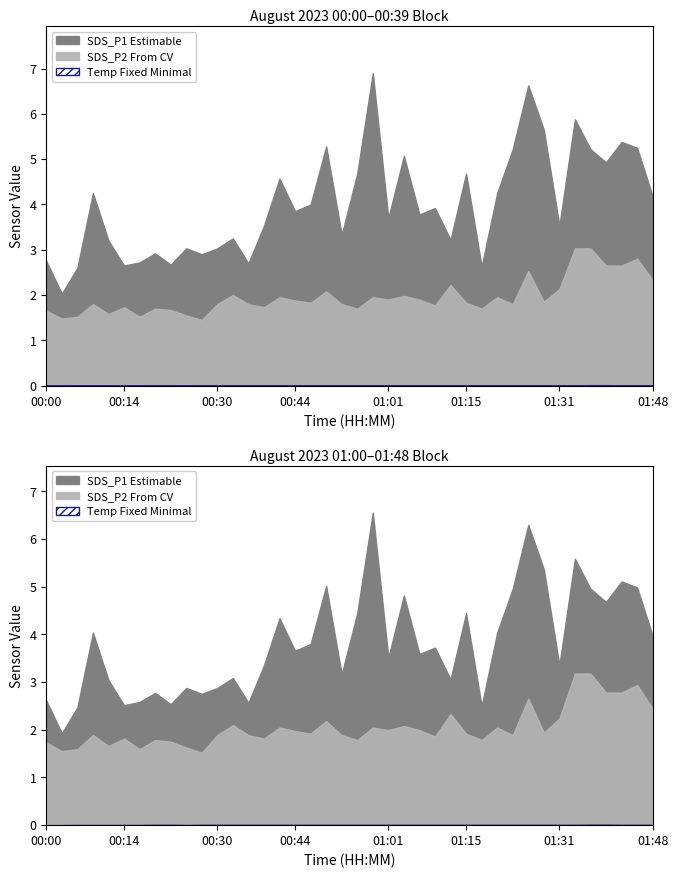

What is the label of the 26th point from the right?

00:39